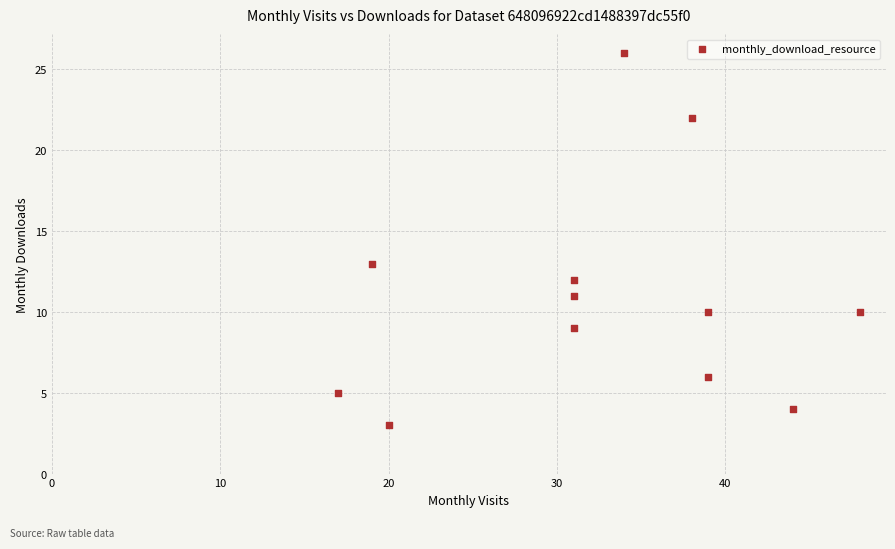

What is the average Y value?

11